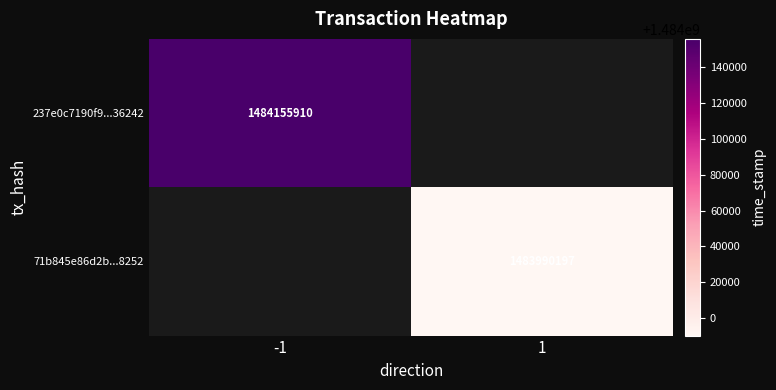

Is it true that 237e0c7190f9...36242 equals 1484155910 at -1?

True